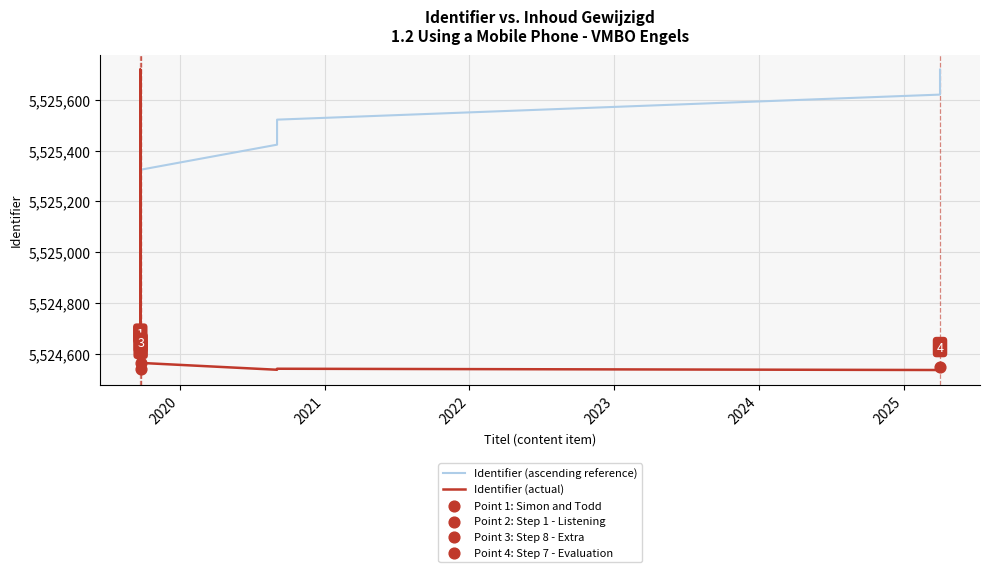

Which series reaches the minimum Y coordinate?

Identifier (ascending reference)